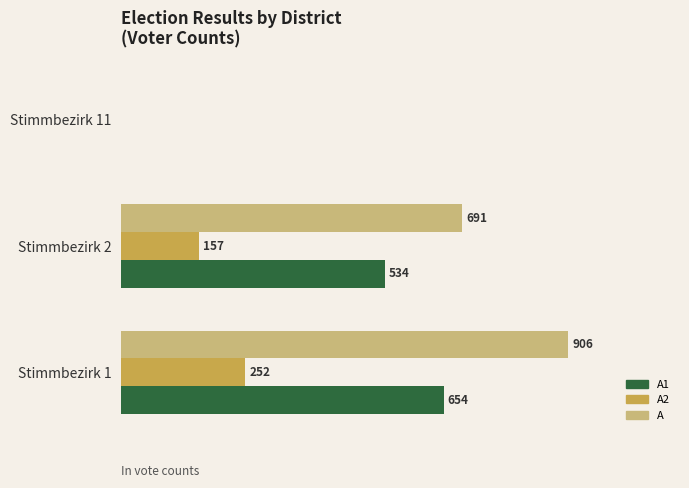

What are all the series names shown in the legend?

A1, A2, A